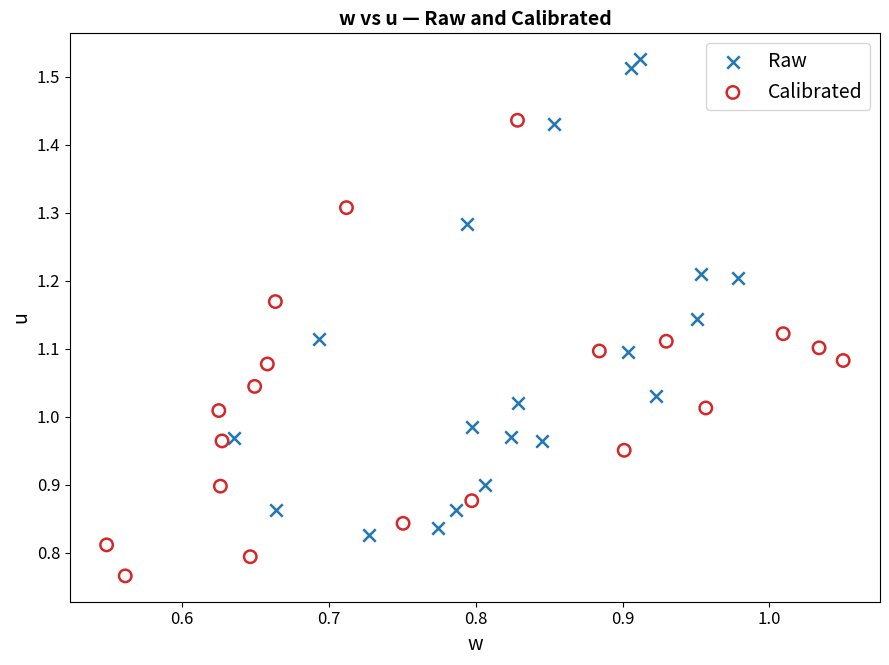

Which series contains the lowest Y value?

Calibrated